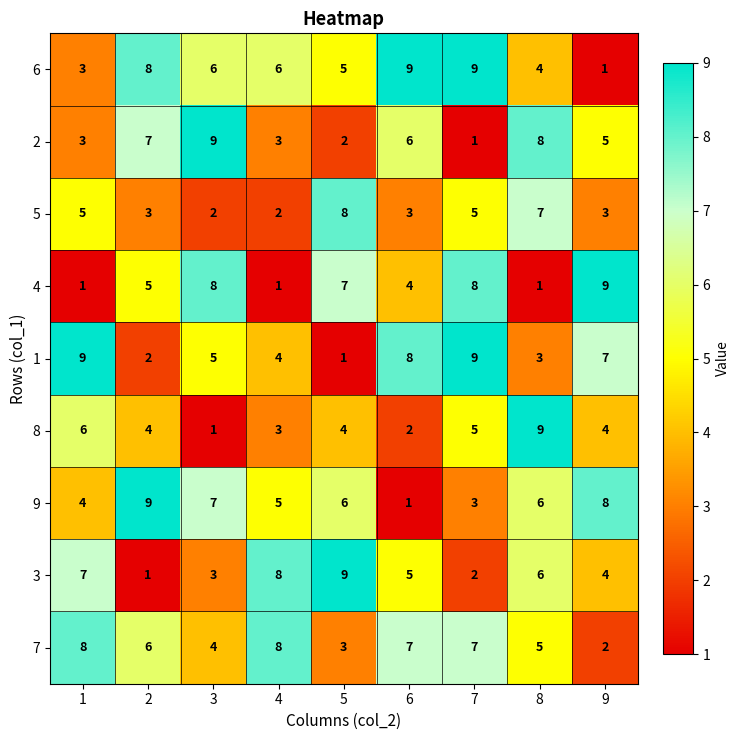

At how many categories does at least one series exceed 2?

9